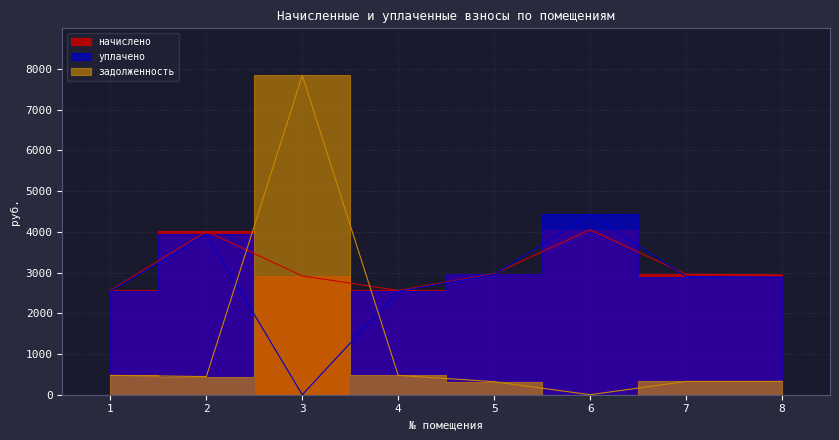

List the series in order of their overall mean, lowest first.

задолженность, уплачено, начислено